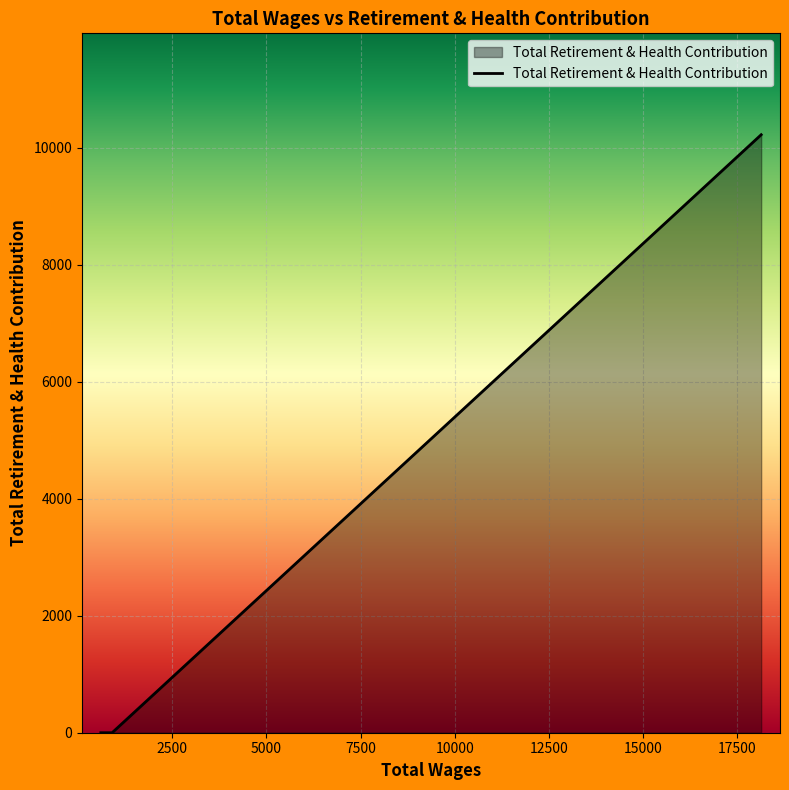

The value at 0 is -5263. True or false?

False